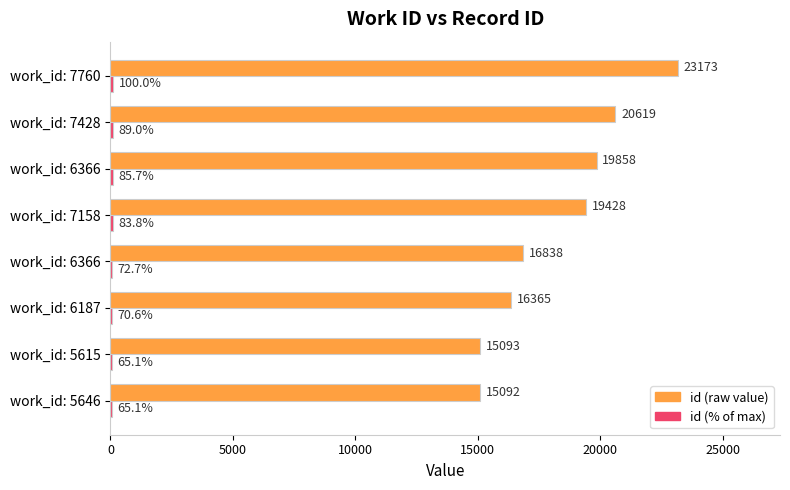

Count the number of data series in this chart.

2